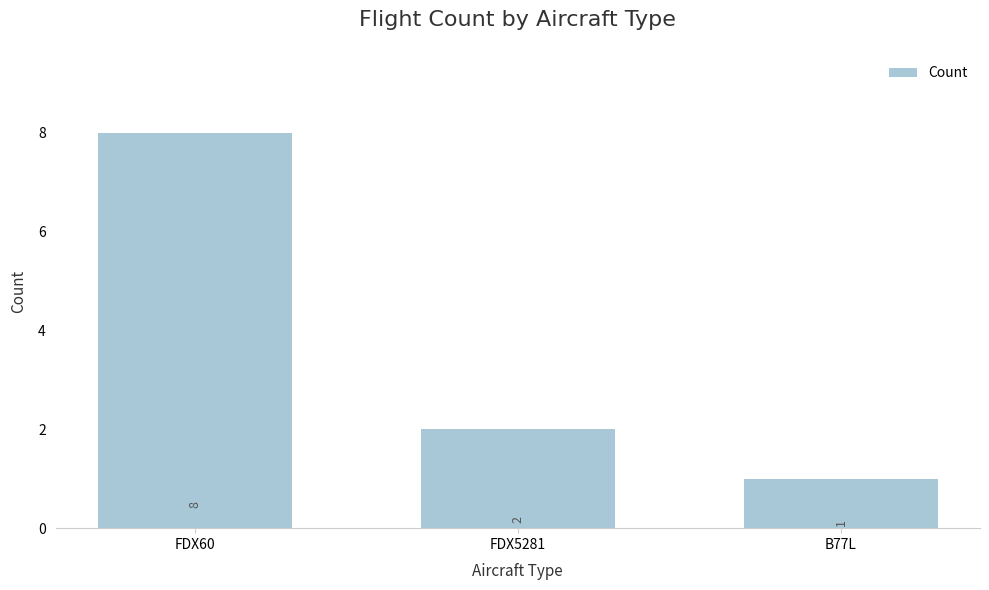

The value at FDX5281 is 3. True or false?

False